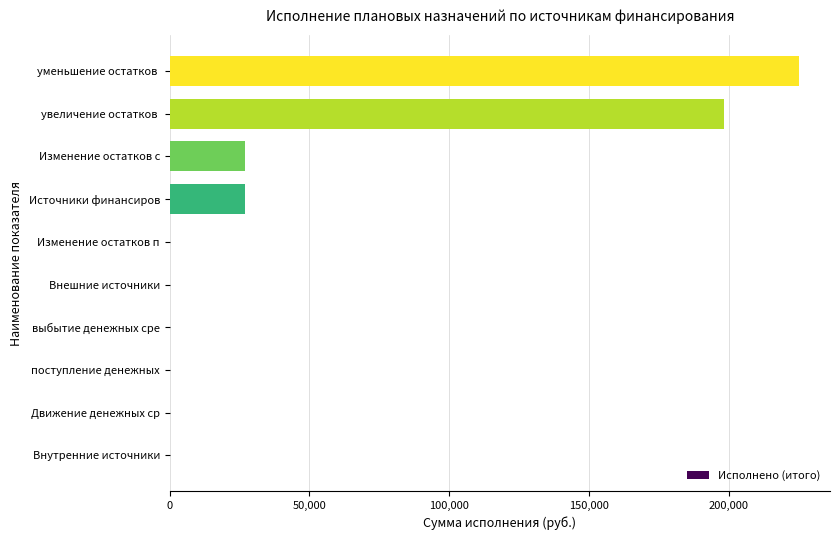

What is the maximum value shown in the chart?

224890